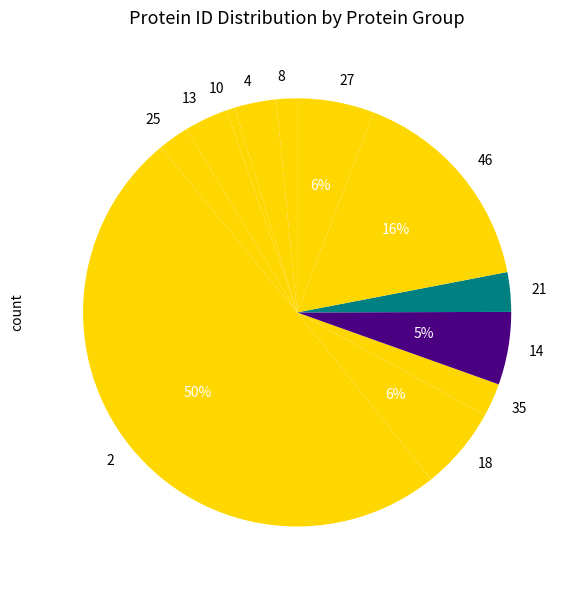

Count the number of slices in the pie.

12